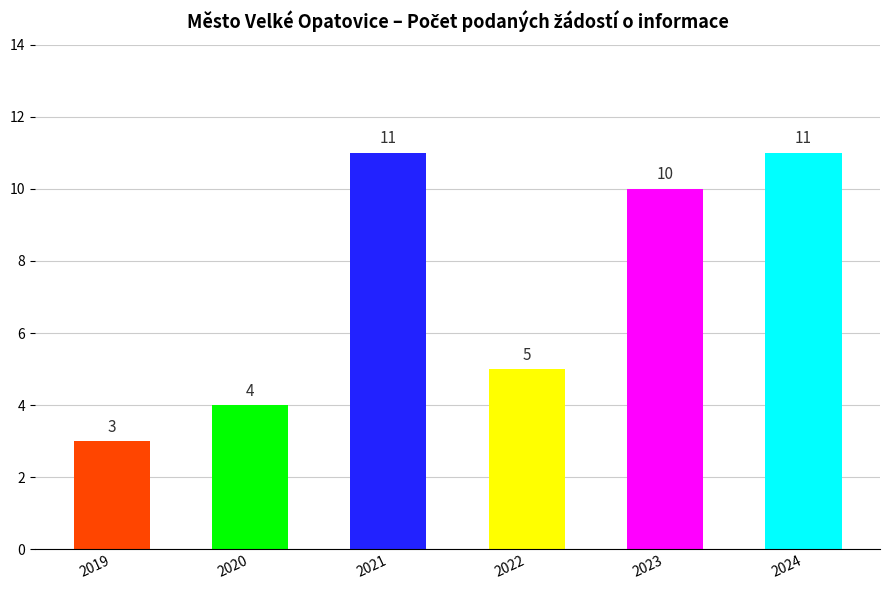

Are the bars horizontal?

No